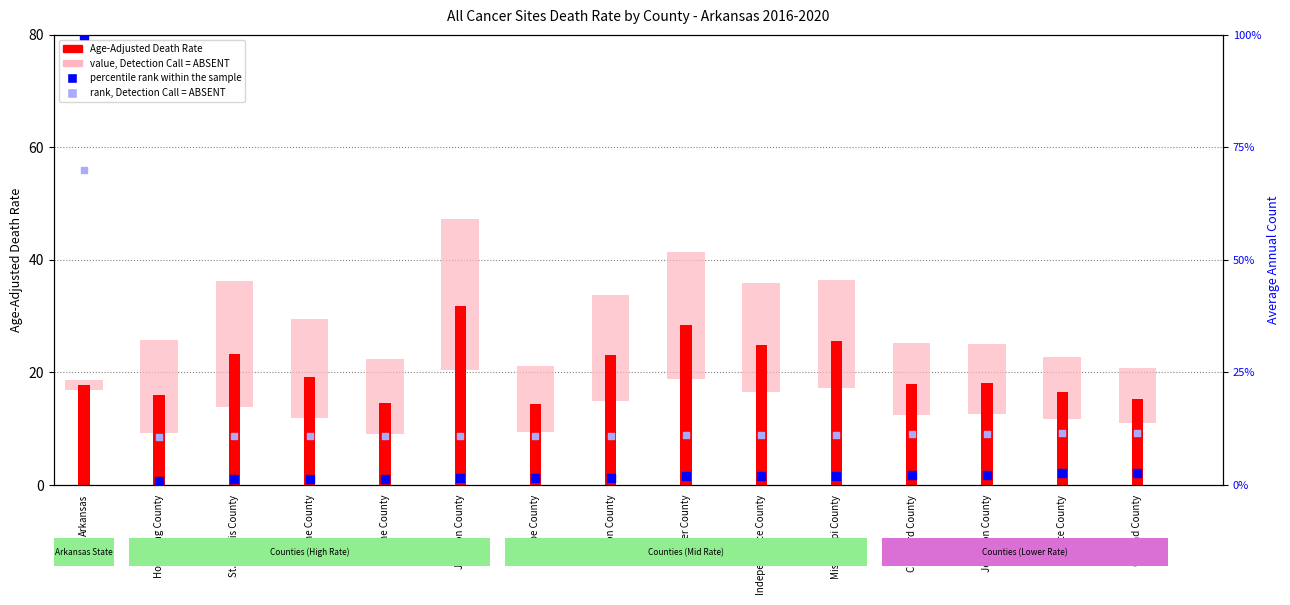

What is the change in value from Greene County to Garland County?

+0.7